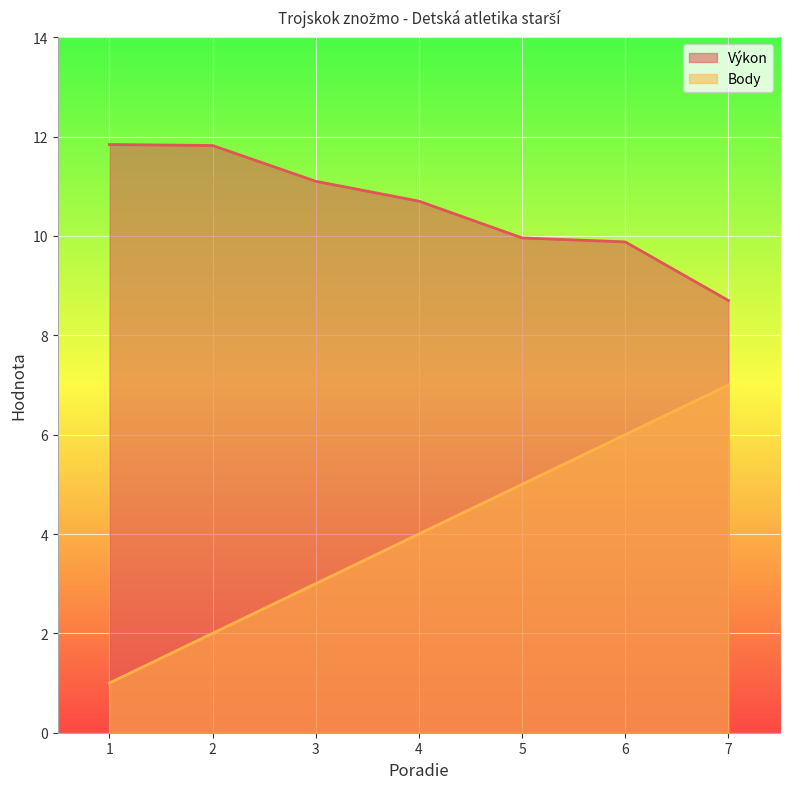

Where is Výkon nearest to the value 10?

5